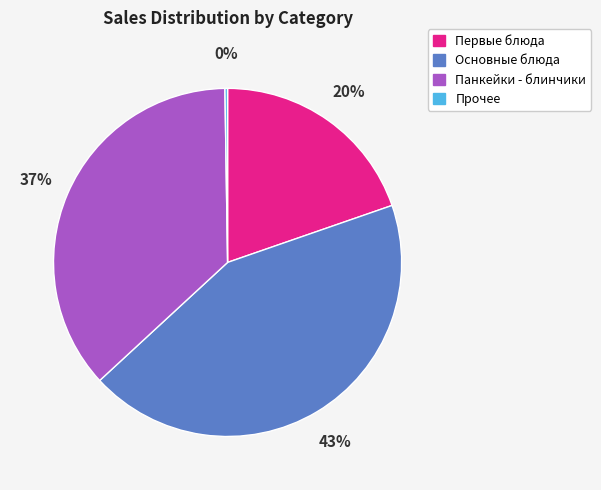

To the nearest percent, what is the average slice percentage?

25%